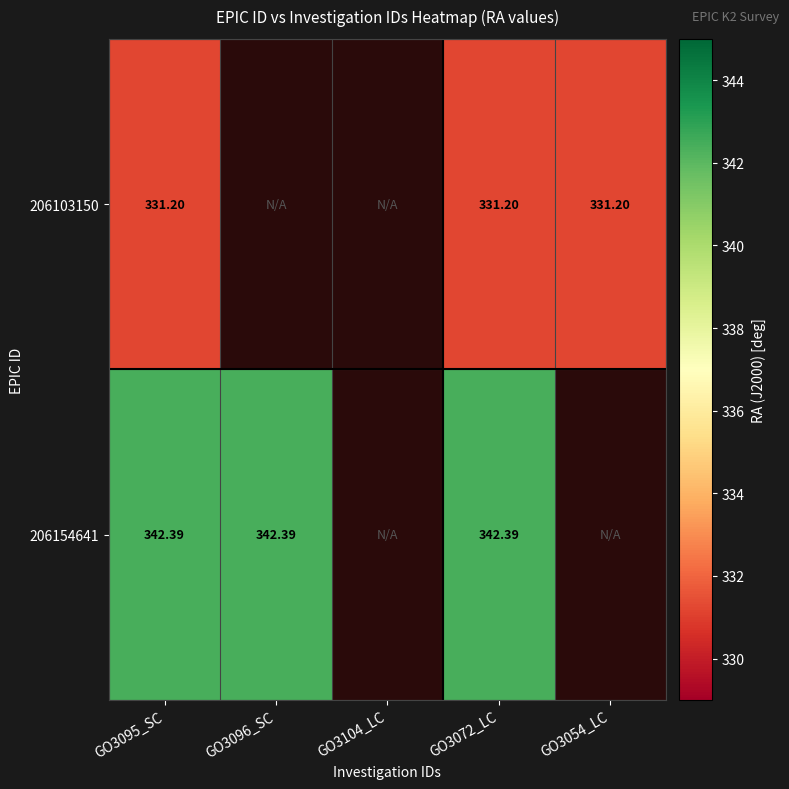

Which has a higher value, GO3104_LC or GO3054_LC?

GO3054_LC